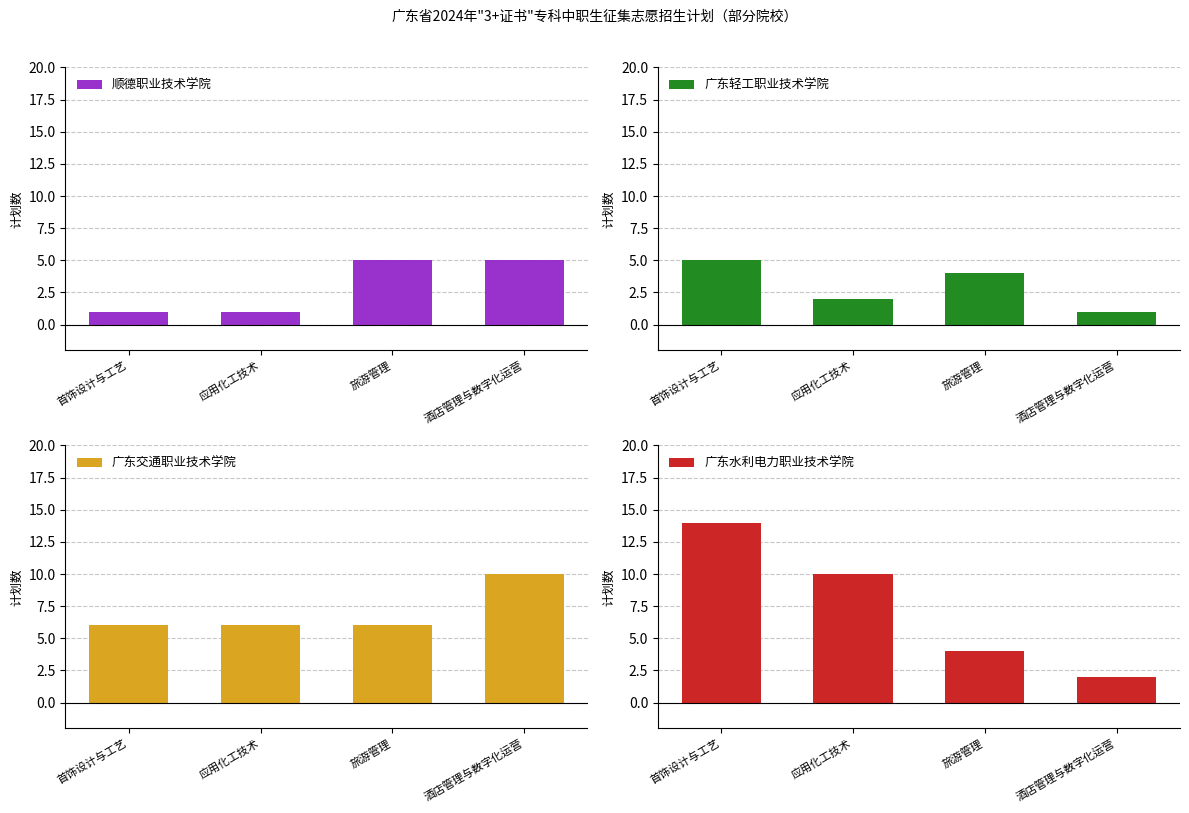

Count the 广东水利电力职业技术学院 values in the range 4 to 14.

3